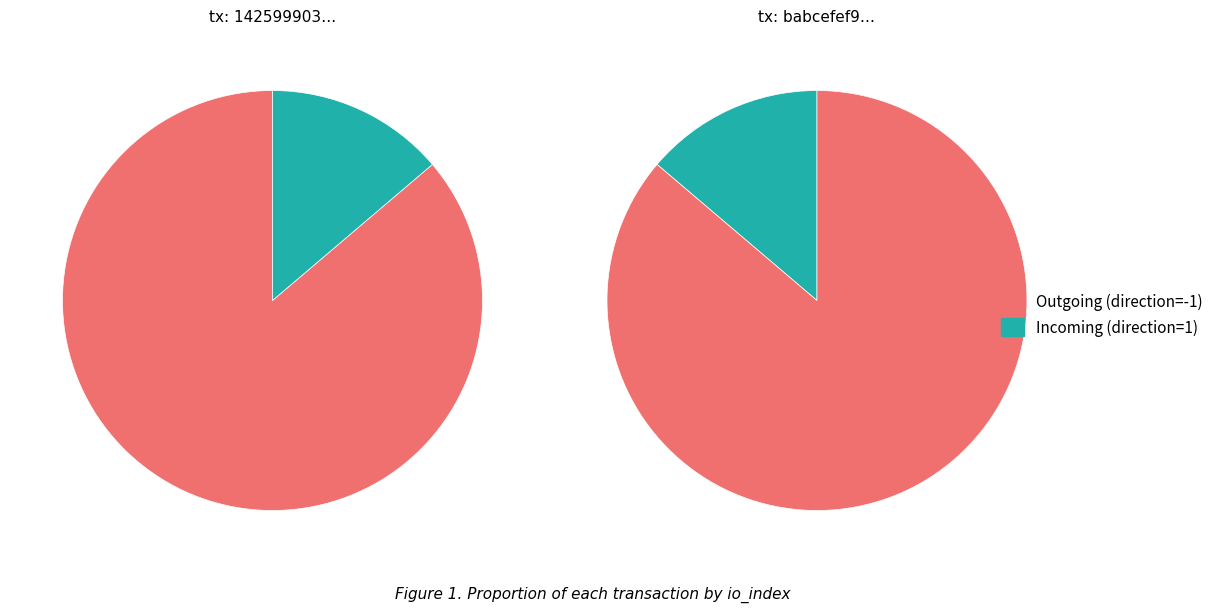

To the nearest percent, what percentage of the pie is values?

86%